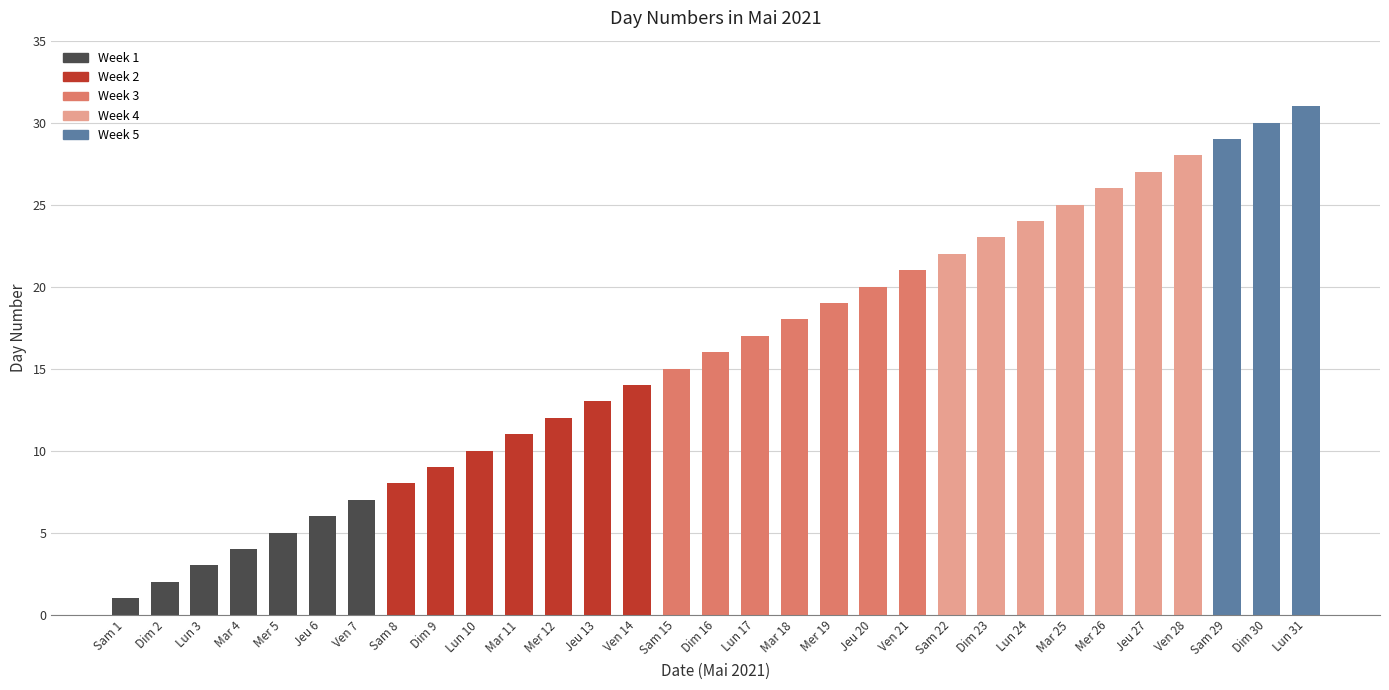

What is the average value?

16